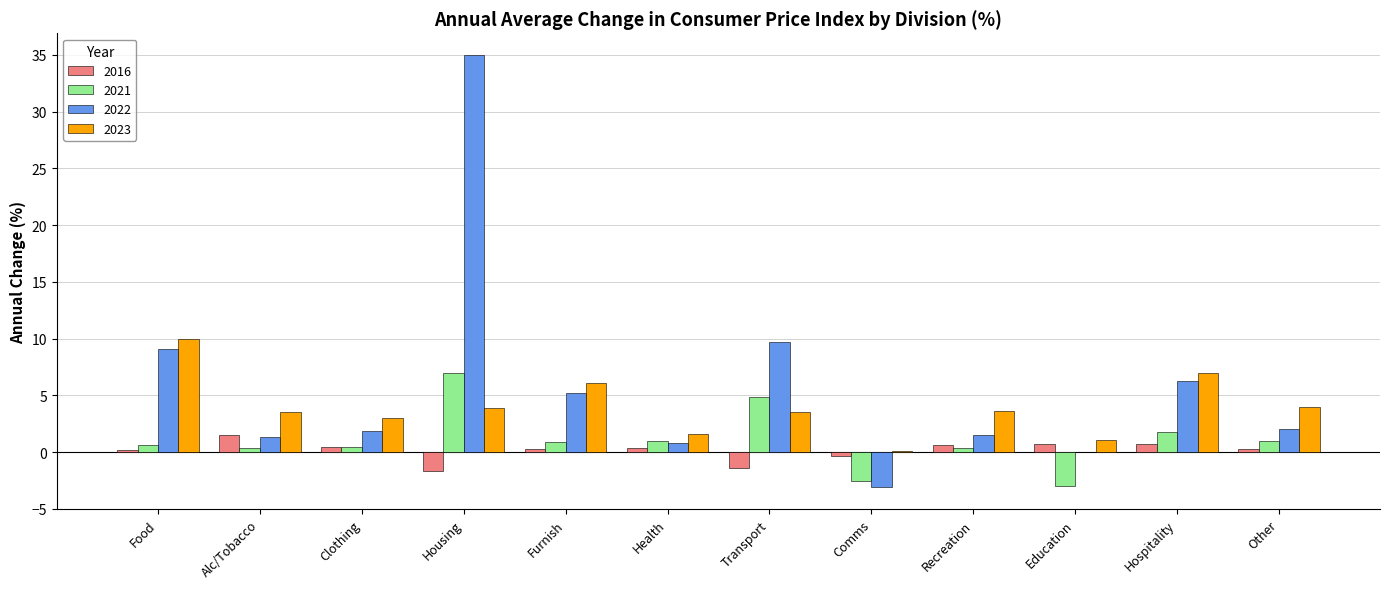

Which series changed the most between Clothing and Housing?

2022